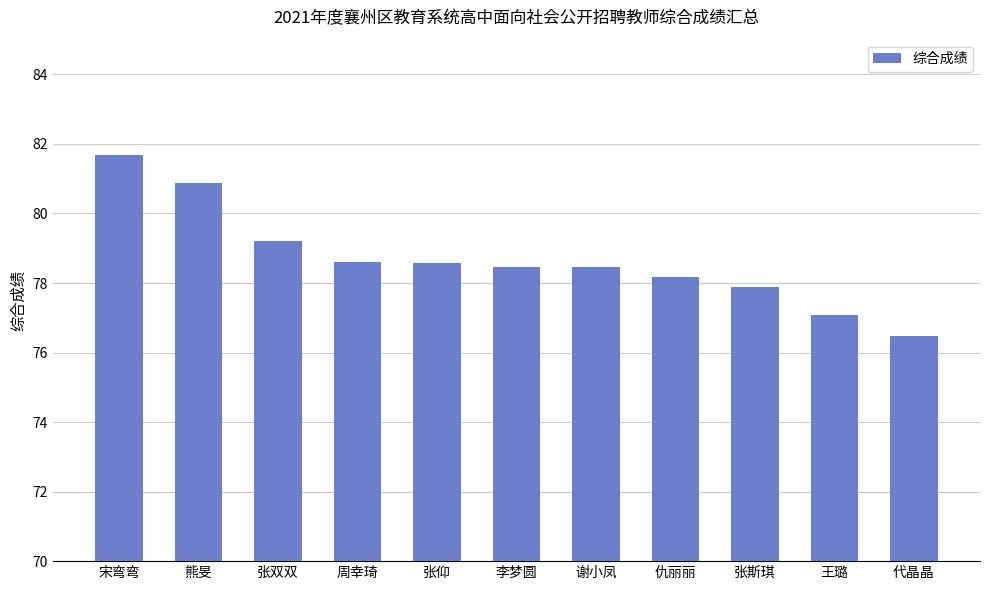

Reading left to right, what are all the values shown in this chart?

81.7	80.9	79.2	78.6	78.6	78.5	78.5	78.2	77.9	77.1	76.5